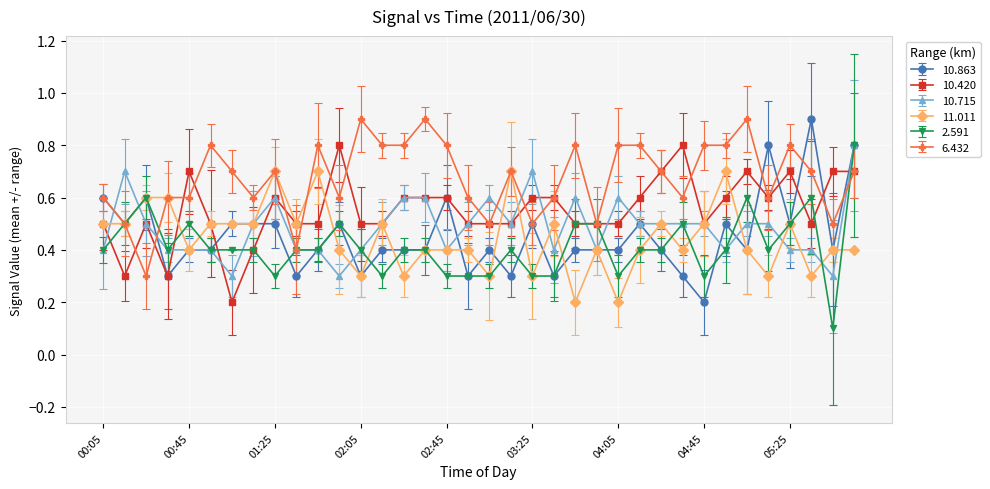

What is the value of the 10.863 point at the 35th from the left?

0.4